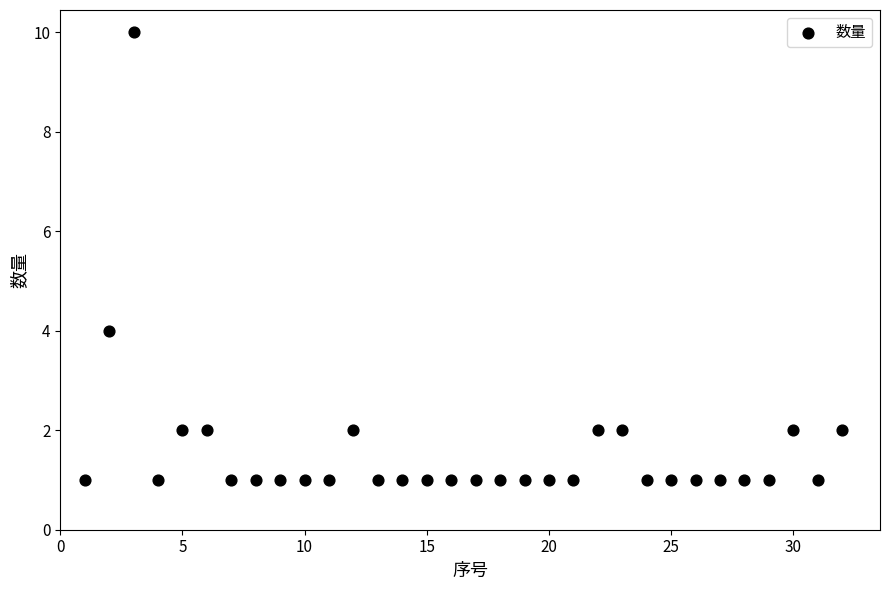

What Y value in the scatter plot is closest to 5?

4